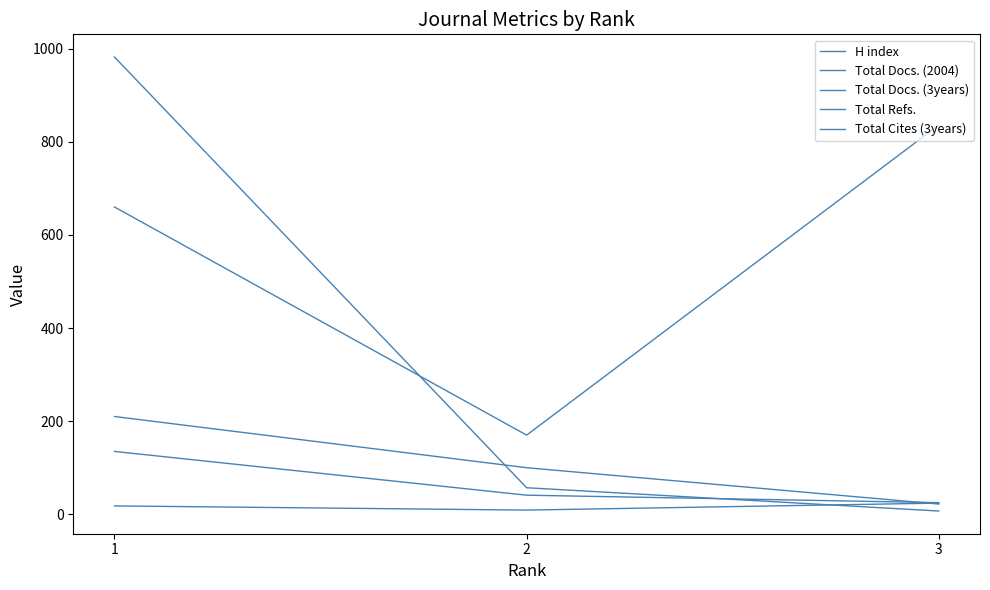

Is this an area chart (filled region under the line)?

No